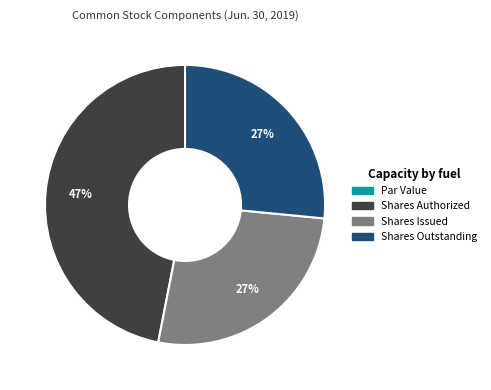

To the nearest percent, what is the average slice percentage?

25%